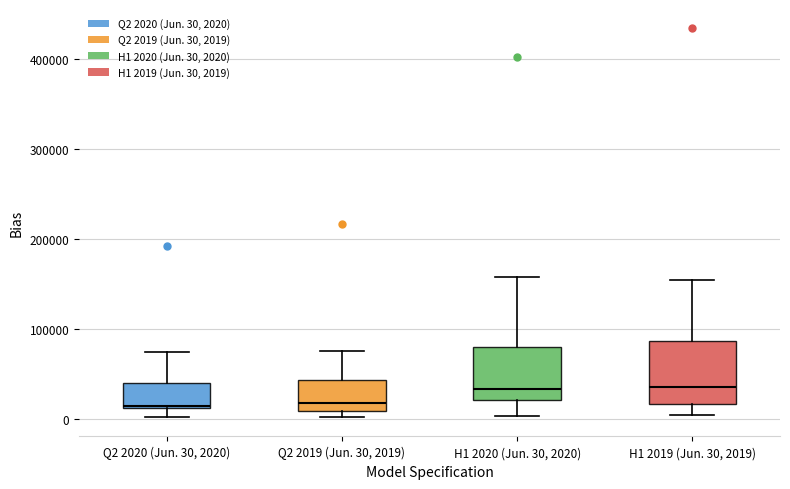

Reading left to right, transcribe this box plot: for each box, give where its median line is, the range the box spans, and where its two whiskers end, as read against the y-axis. The values are not printed on the chart, so give them approximately, as read against the axis.

Q2 2020 (Jun. 30, 2020): median 10000, box 10000 to 40000, whiskers 0 to 70000
Q2 2019 (Jun. 30, 2019): median 20000, box 10000 to 40000, whiskers 0 to 80000
H1 2020 (Jun. 30, 2020): median 30000, box 20000 to 80000, whiskers 0 to 160000
H1 2019 (Jun. 30, 2019): median 40000, box 20000 to 90000, whiskers 0 to 150000